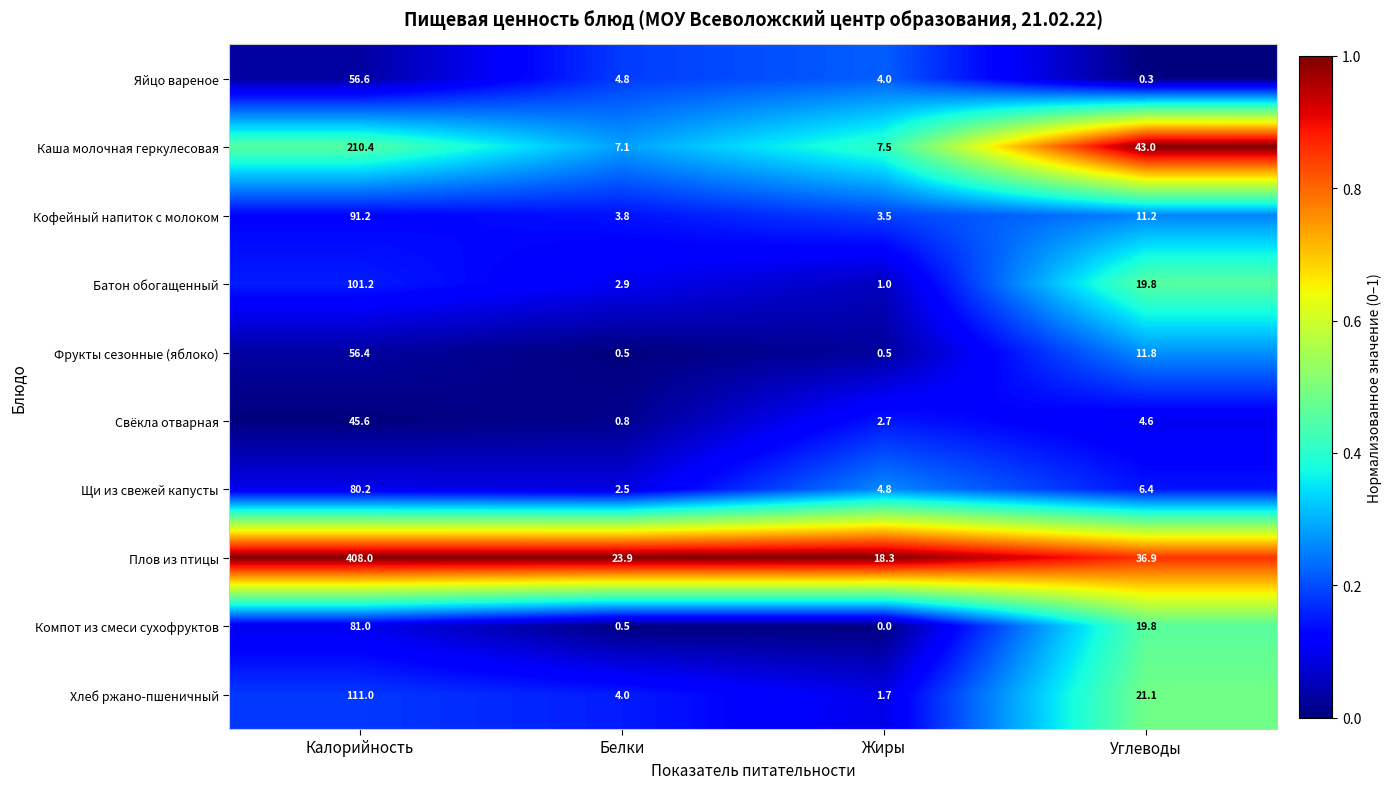

What is the sum of all Фрукты сезонные (яблоко) values?

69.2